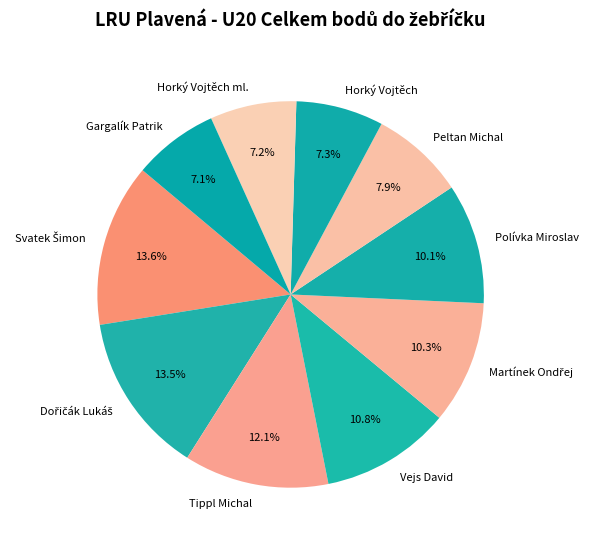

To the nearest percent, what percentage of the pie is Vejs David?

11%